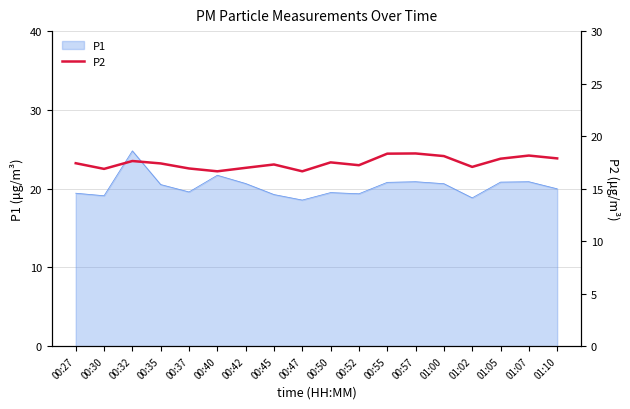

What is the lowest value of the P1 series?

18.6